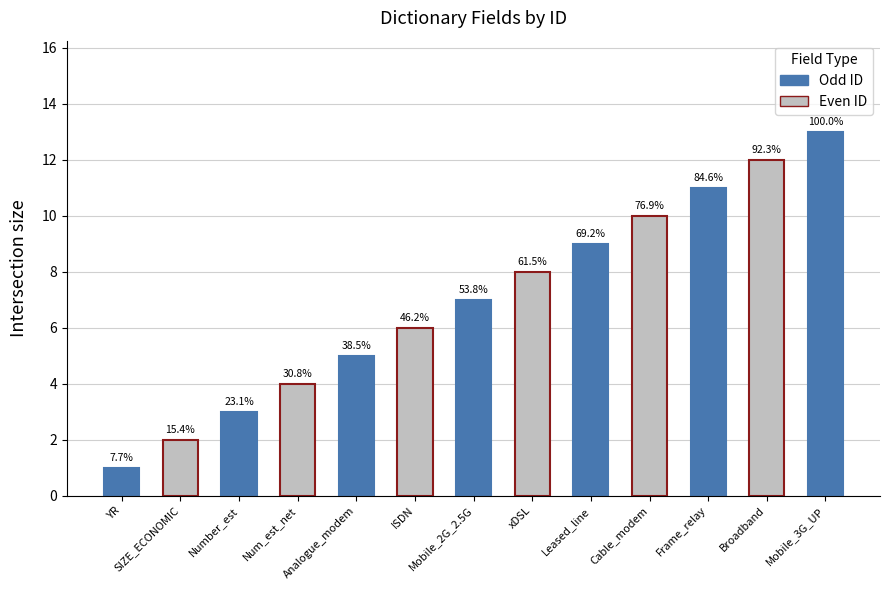

What is the label of the 7th bar from the left?

Mobile_2G_2.5G